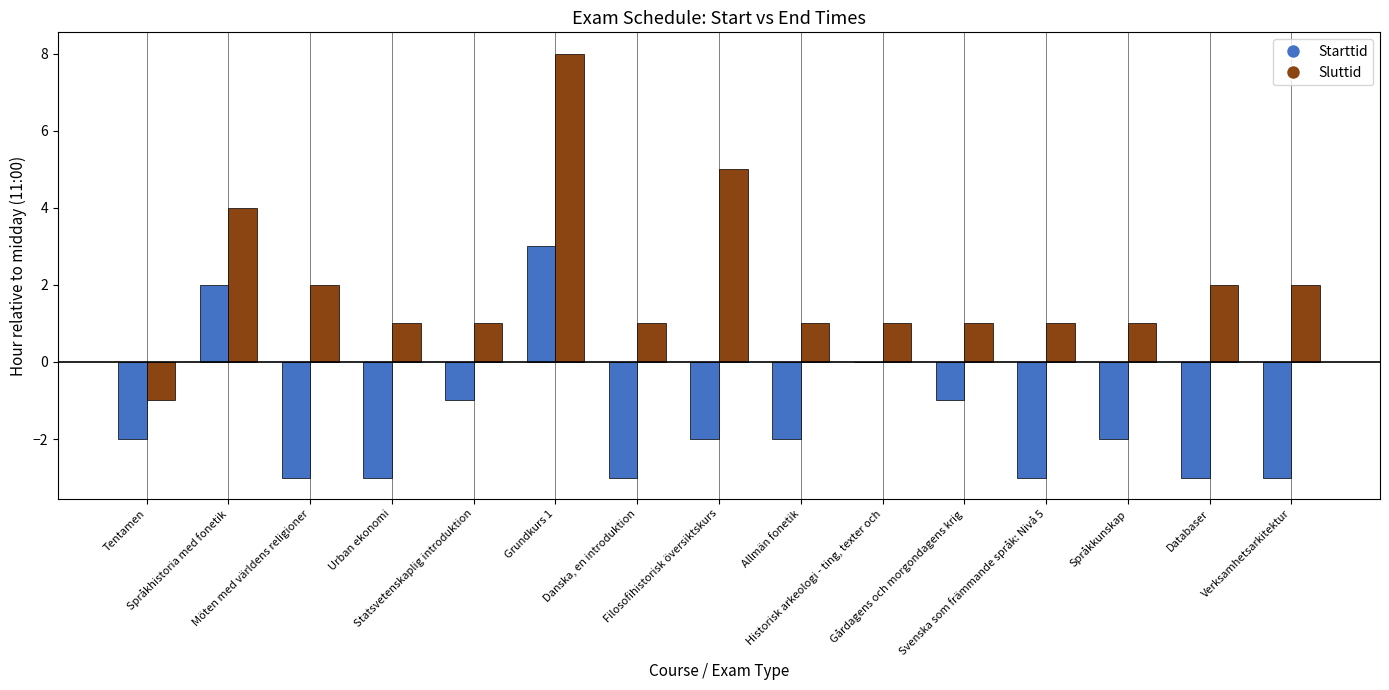

How many groups of bars are there?

15